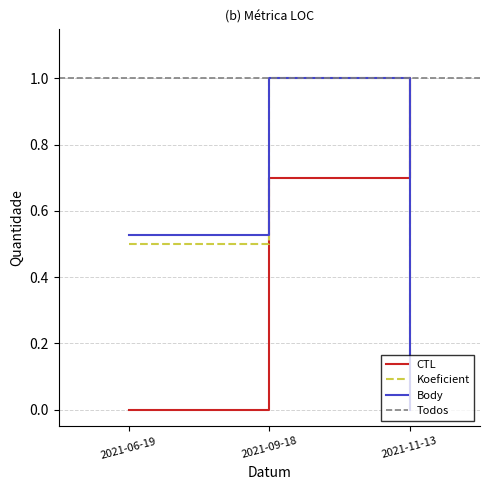

The value of CTL at 2021-06-19 is 0.0. True or false?

True